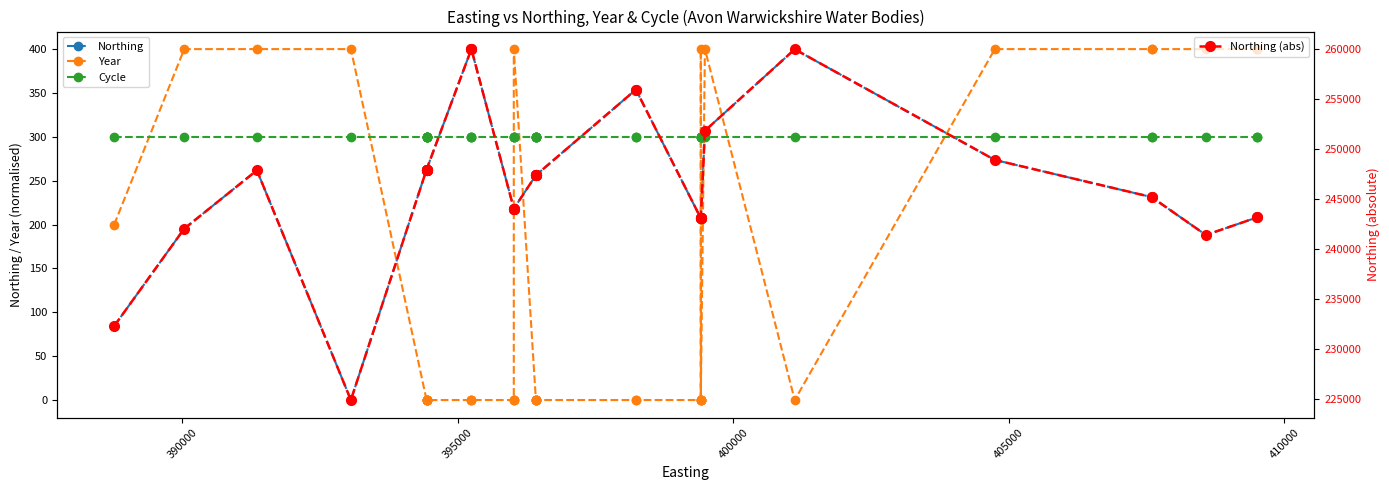

What is the difference between the maximum and second lowest values in the Northing series?

315.7